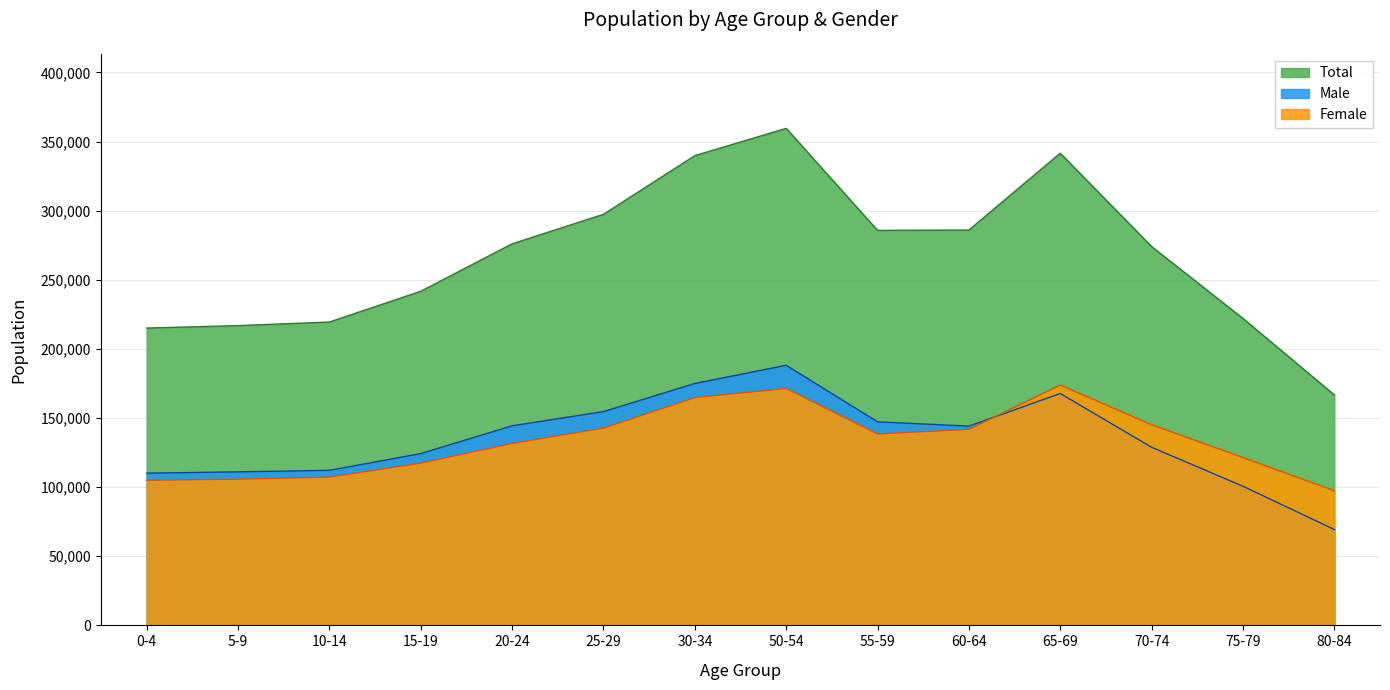

Where does the Male series first go above 144146?

20-24